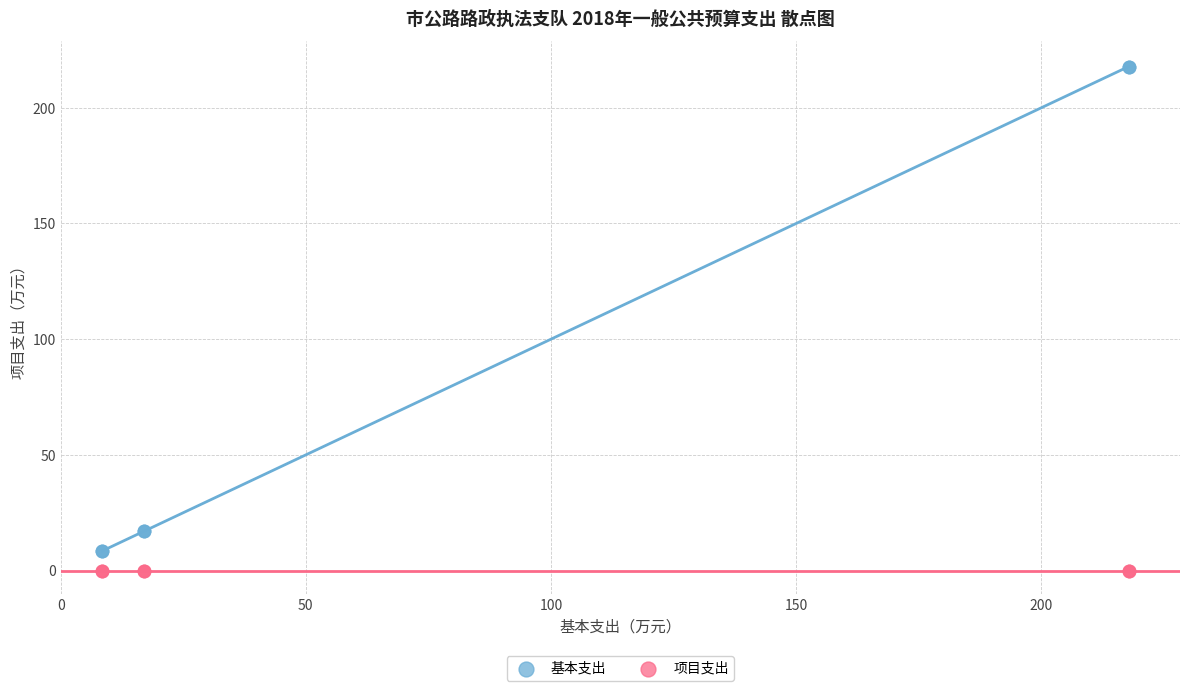

Which series reaches the minimum Y coordinate?

项目支出